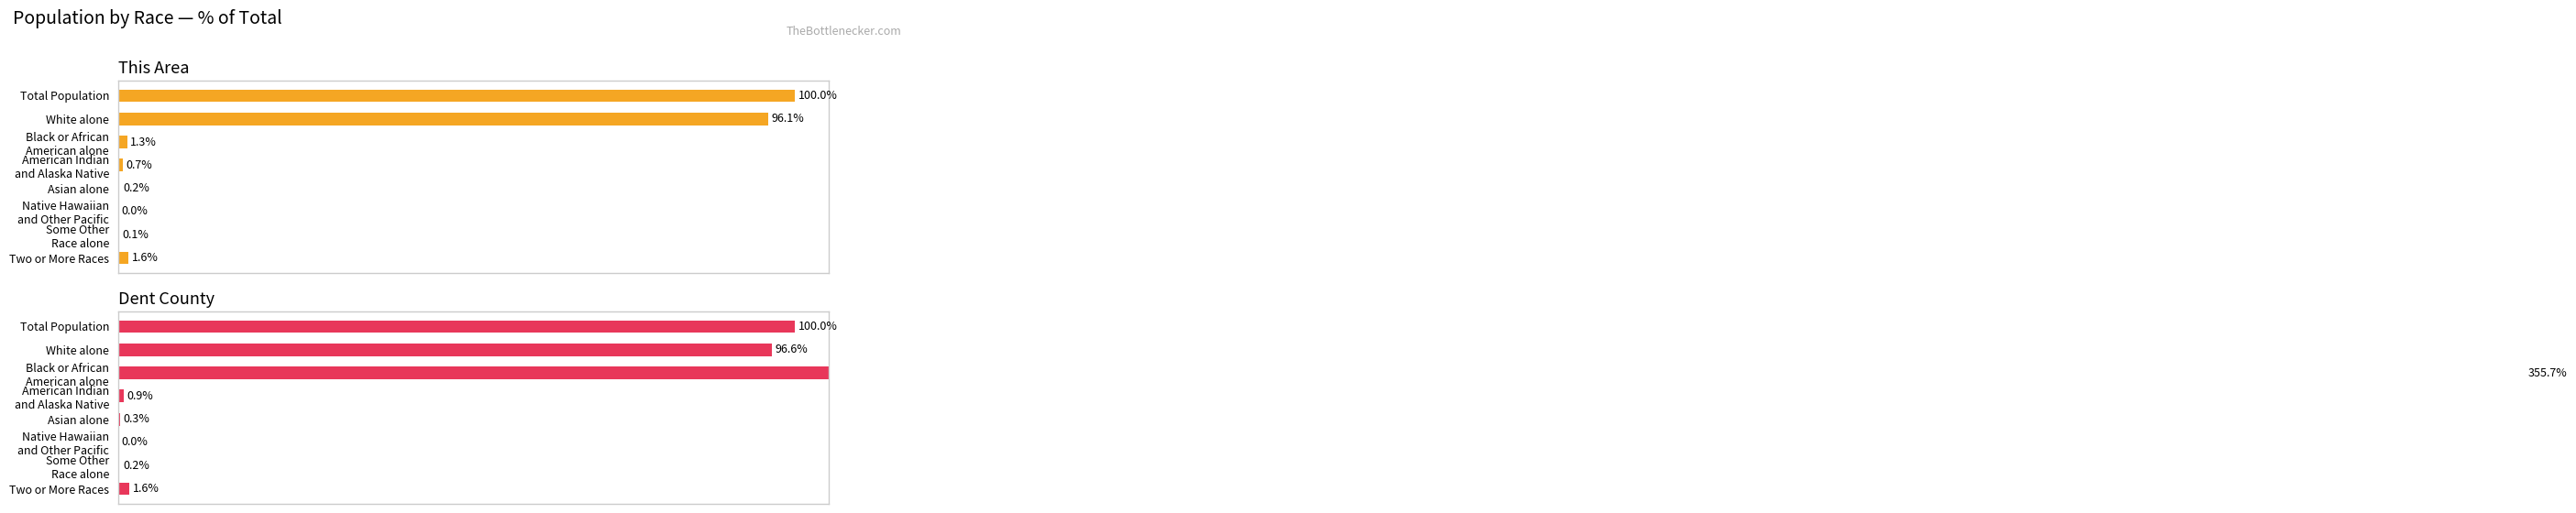

The This Area series shows 0.0 at Native Hawaiian and Other Pacific. True or false?

True